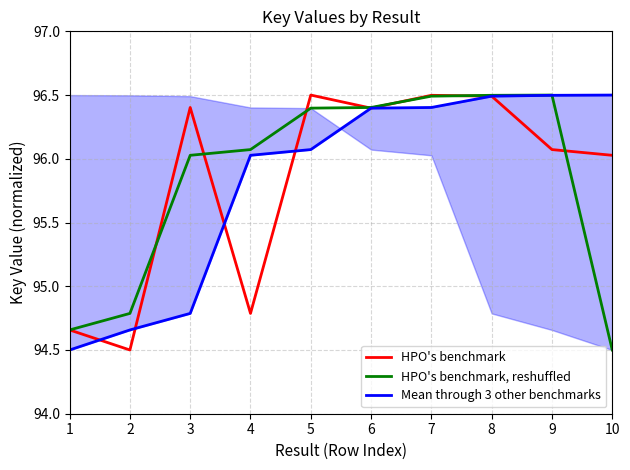

The value of HPO's benchmark, reshuffled at 10 is 94.5. True or false?

True